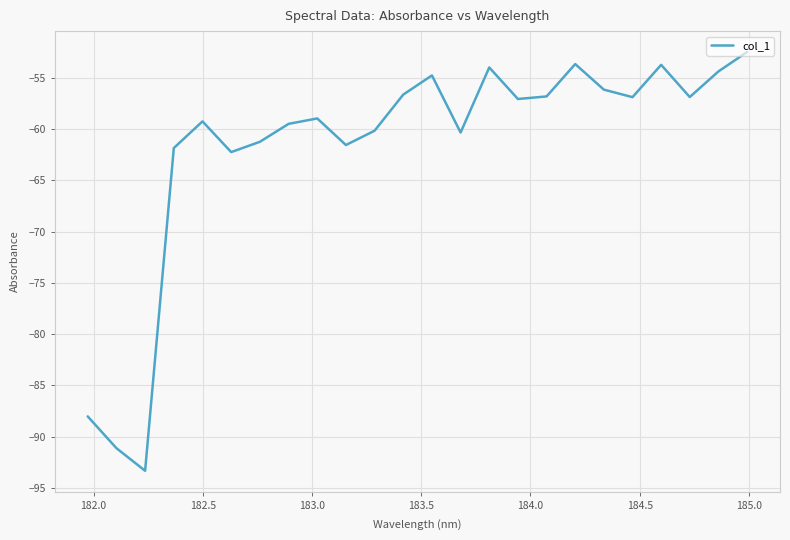

What is the maximum value shown in the chart?

-52.5